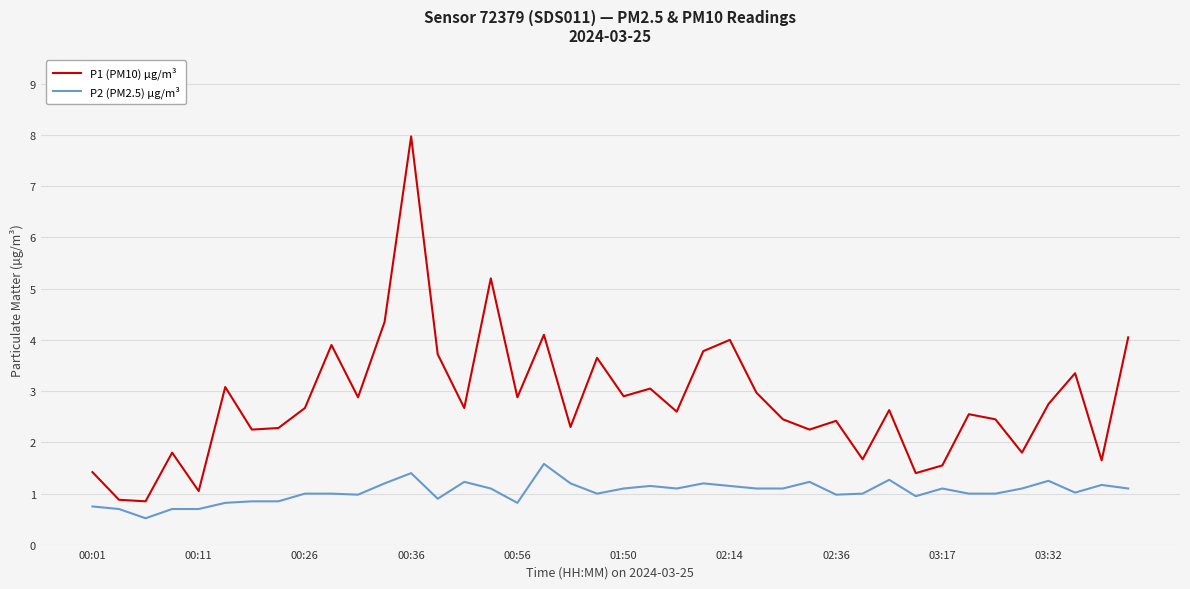

List the series in order of their overall mean, lowest first.

P2 (PM2.5) µg/m³, P1 (PM10) µg/m³